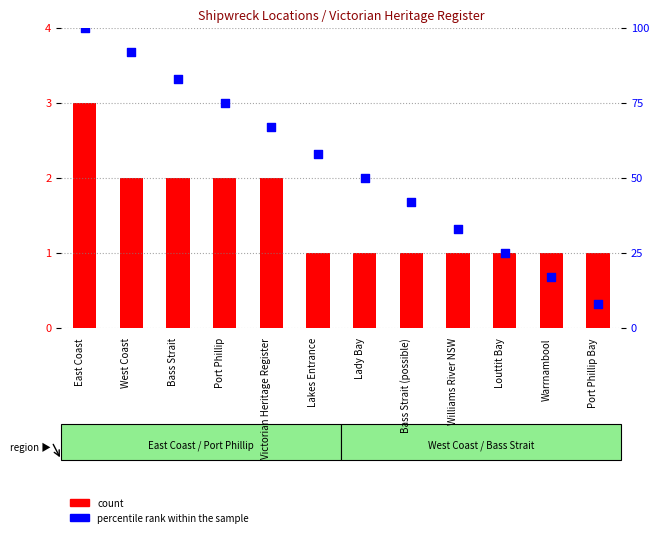

Which series has the largest Y range (max minus min)?

percentile rank within the sample